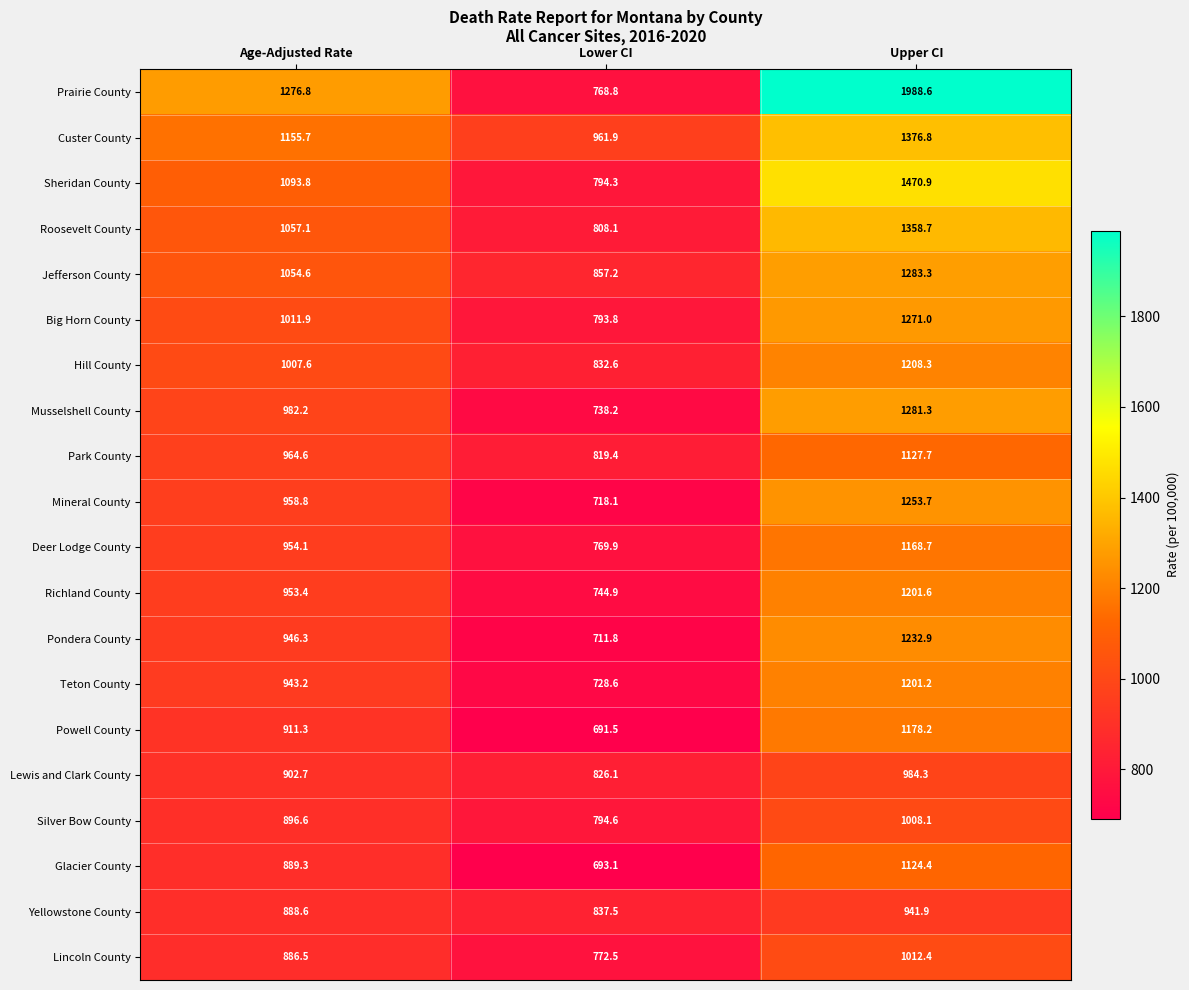

At which category is the sum across all series the highest?

Upper CI